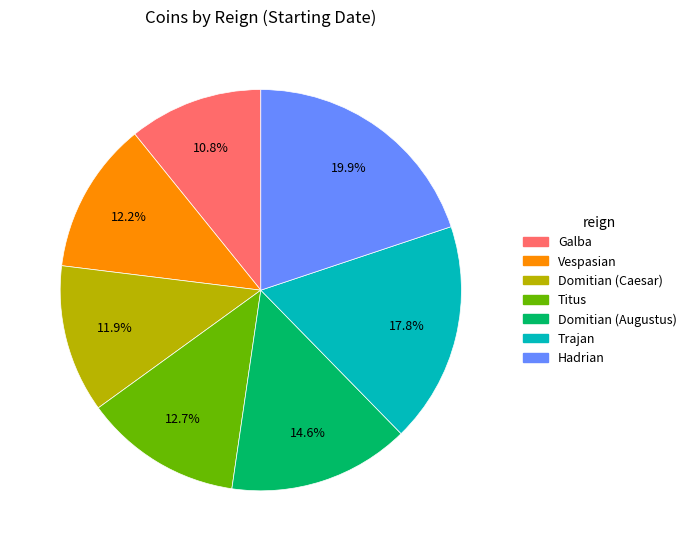

What is the ratio of the value at Hadrian to the value at Domitian (Augustus)?

1.4